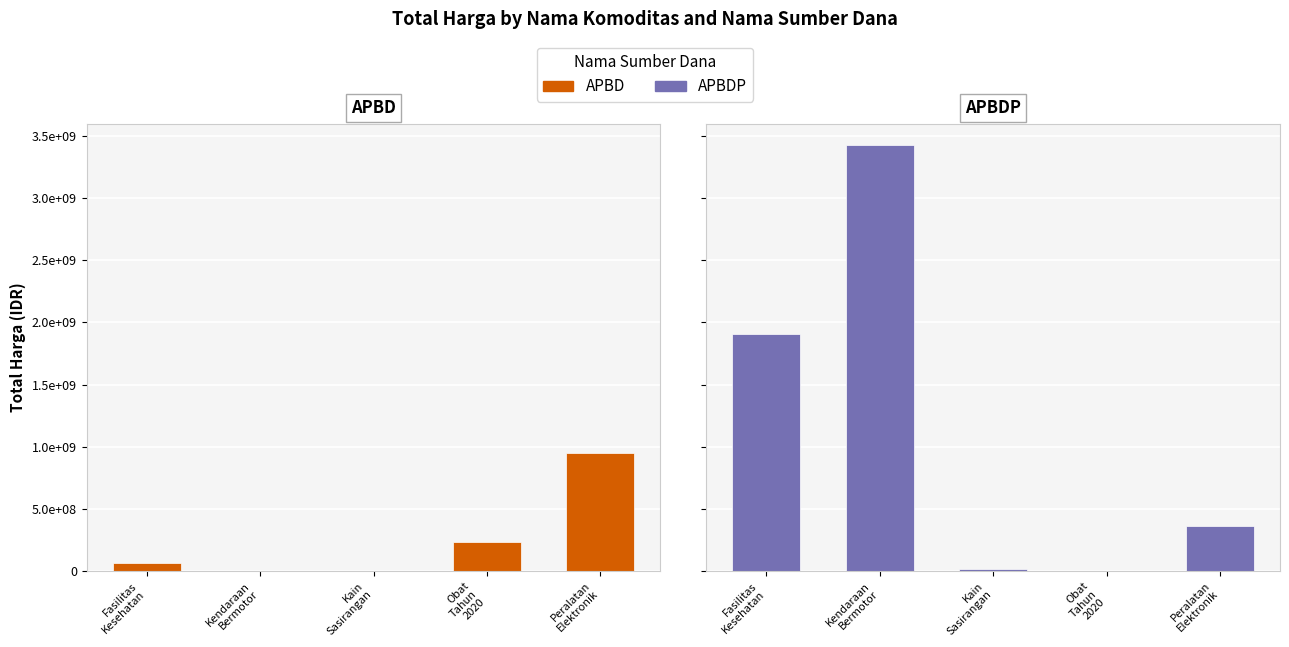

Rank the series at Kendaraan
Bermotor from highest to lowest value.

APBDP, APBD